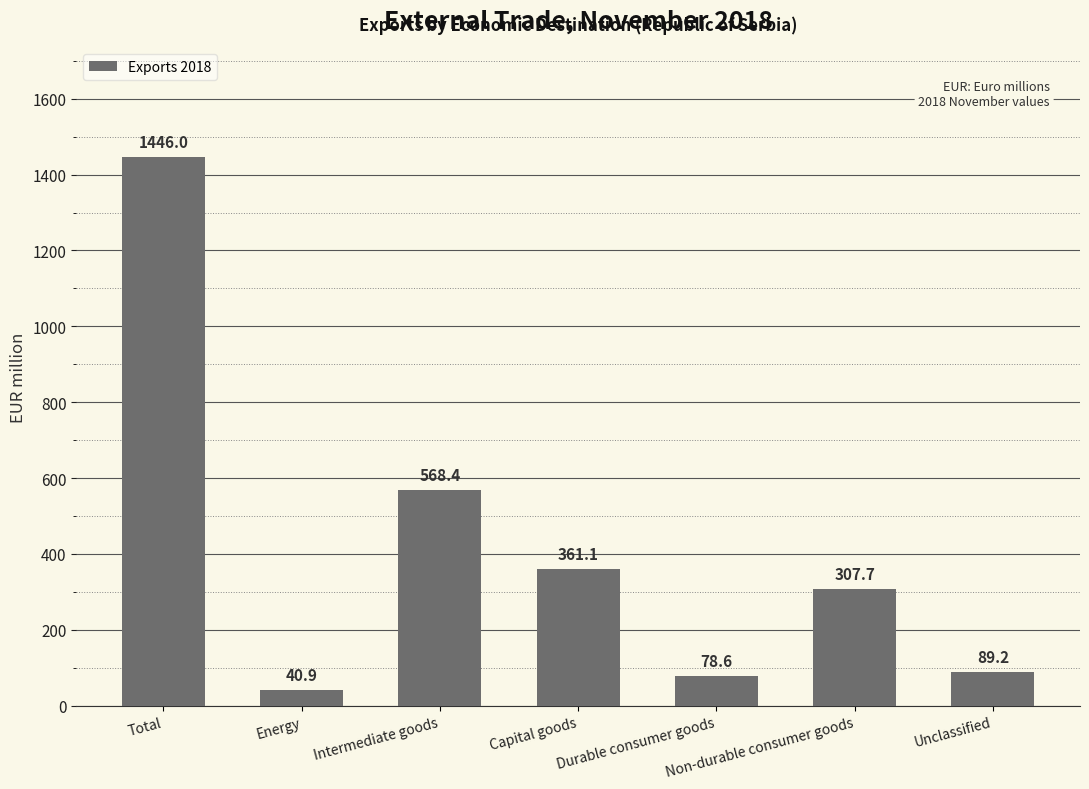

Count the number of categories in the chart.

7